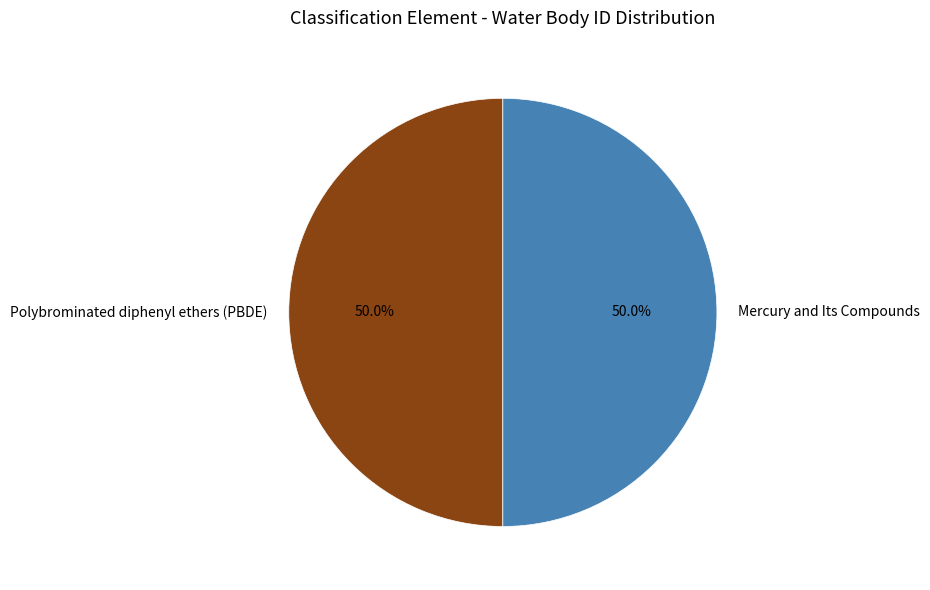

How many segments does this pie chart have?

2